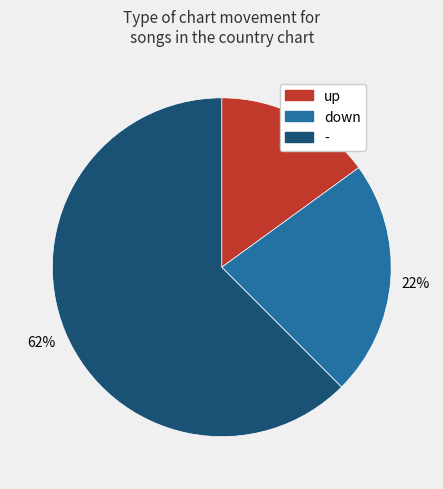

Does any single category account for the majority?

Yes